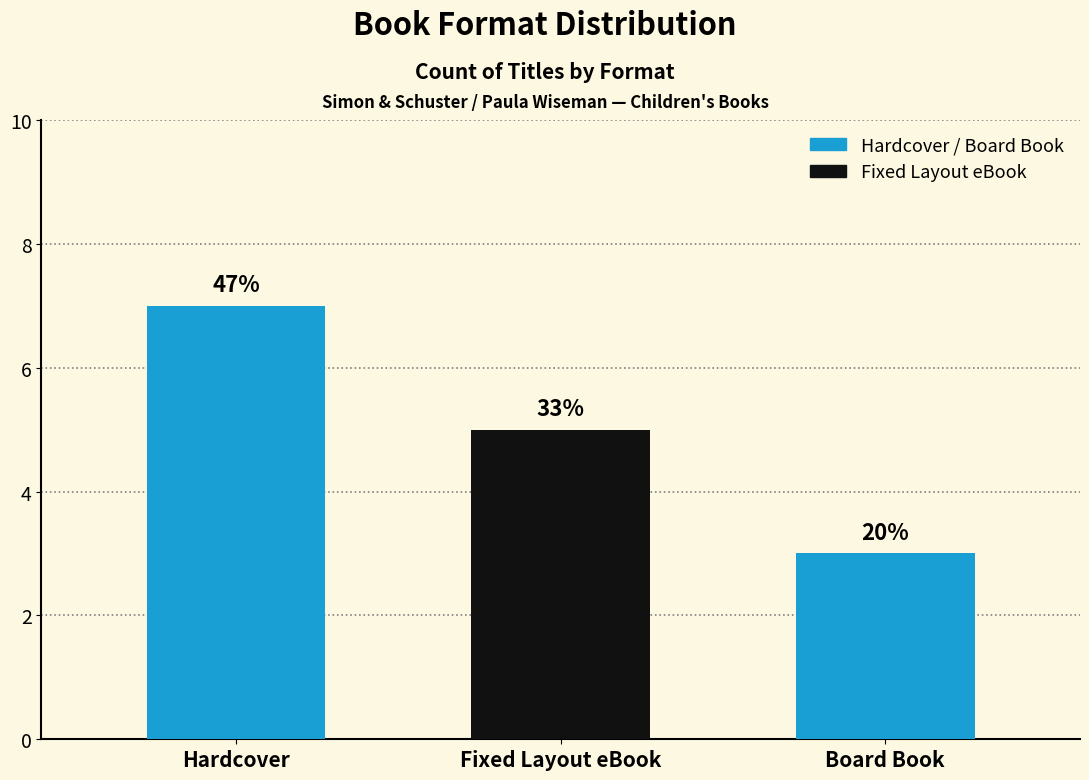

What is the minimum value shown in the chart?

3